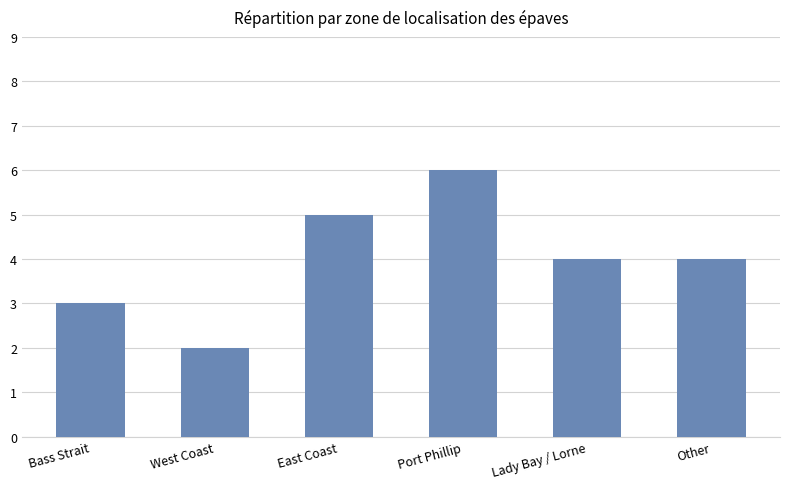

What is the greatest value displayed?

6